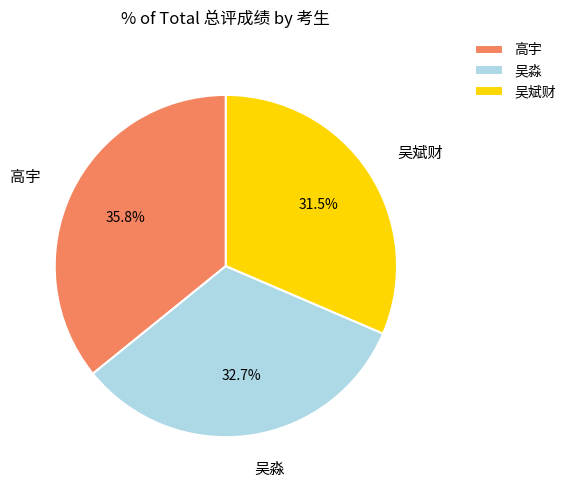

Rank the categories by value from highest to lowest.

高宇, 吴淼, 吴斌财